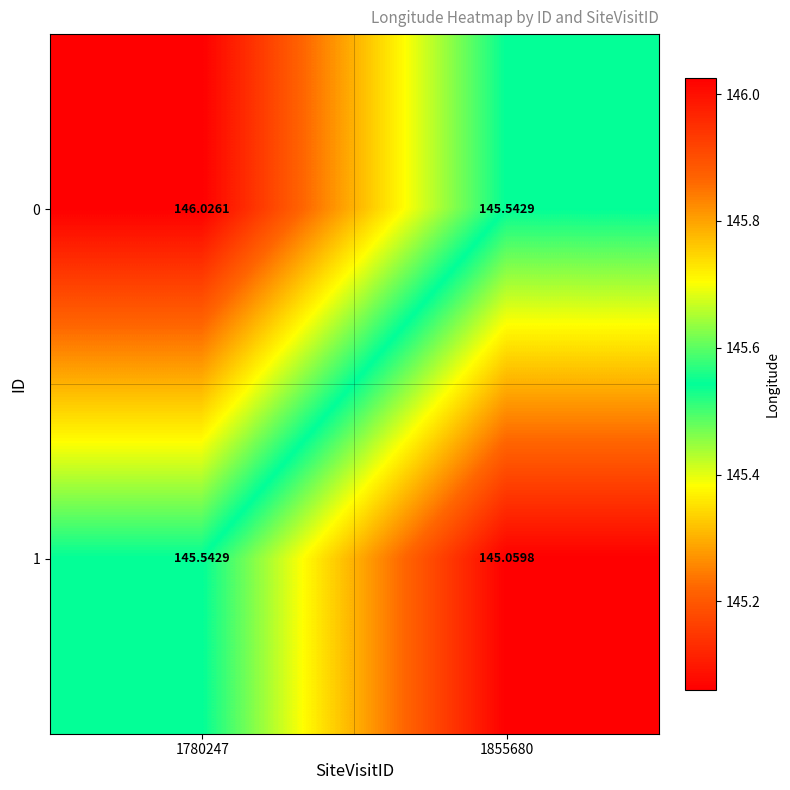

Rank the series at 1855680 from highest to lowest value.

0, 1